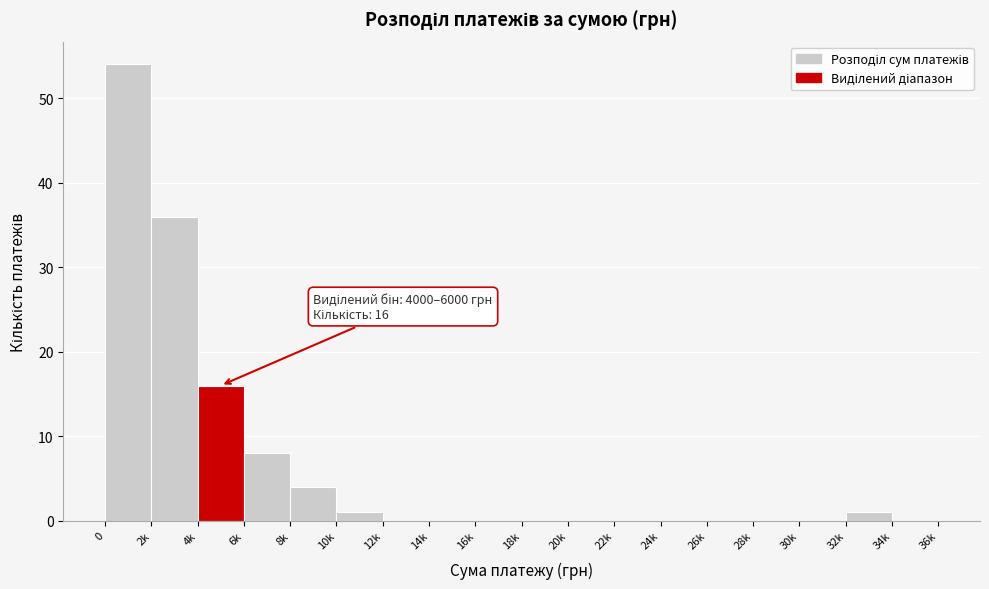

Reading right to left, extract all data points from this chart.

34k=0	32k=1	30k=0	28k=0	26k=0	24k=0	22k=0	20k=0	18k=0	16k=0	14k=0	12k=0	10k=1	8k=4	6k=8	4k=16	2k=36	0=54